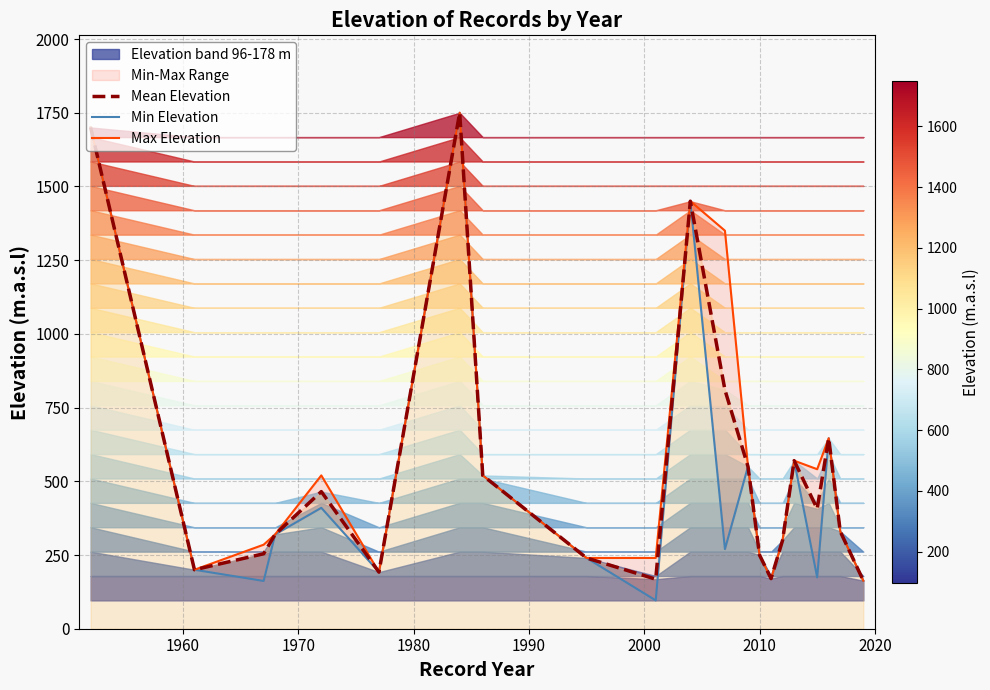

True or false: Max Elevation and Mean Elevation cross at least once.

False